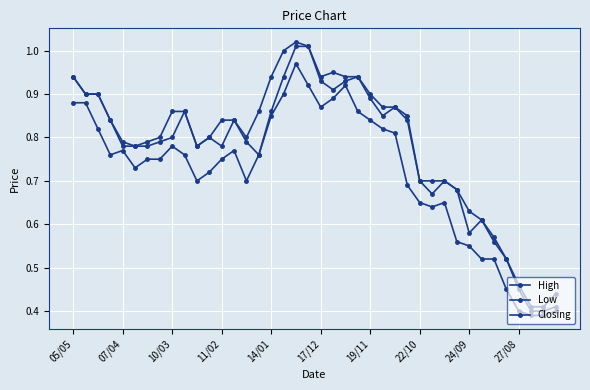

How many lines are shown in the chart?

3